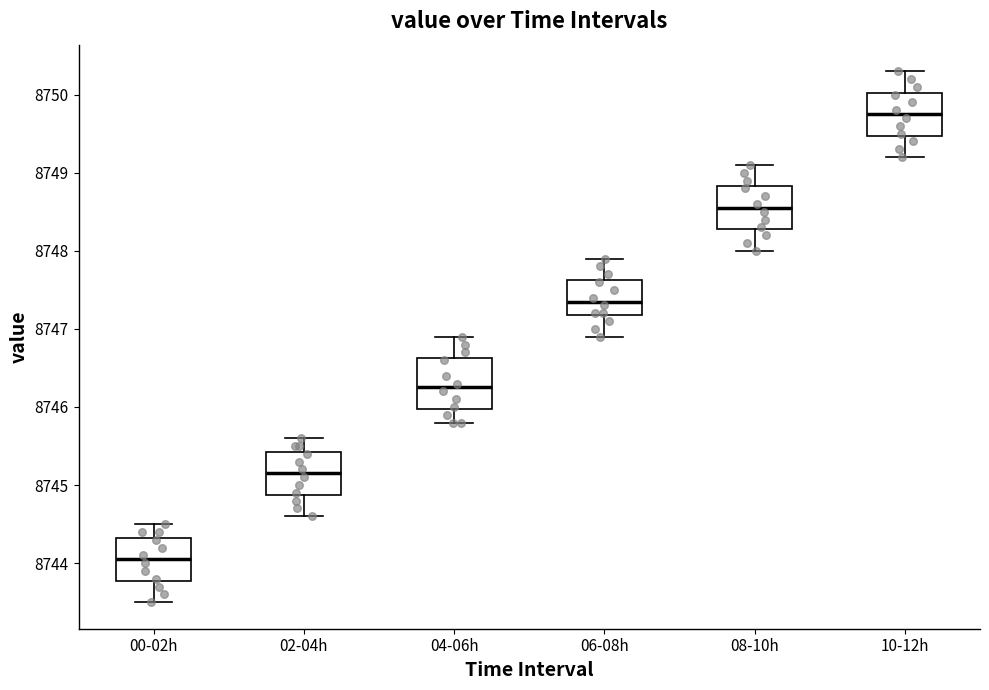

Where does the median line of the box for 02-04h sit on the y-axis? The values are not printed on the chart, so give them approximately, as read against the axis.

8745.2